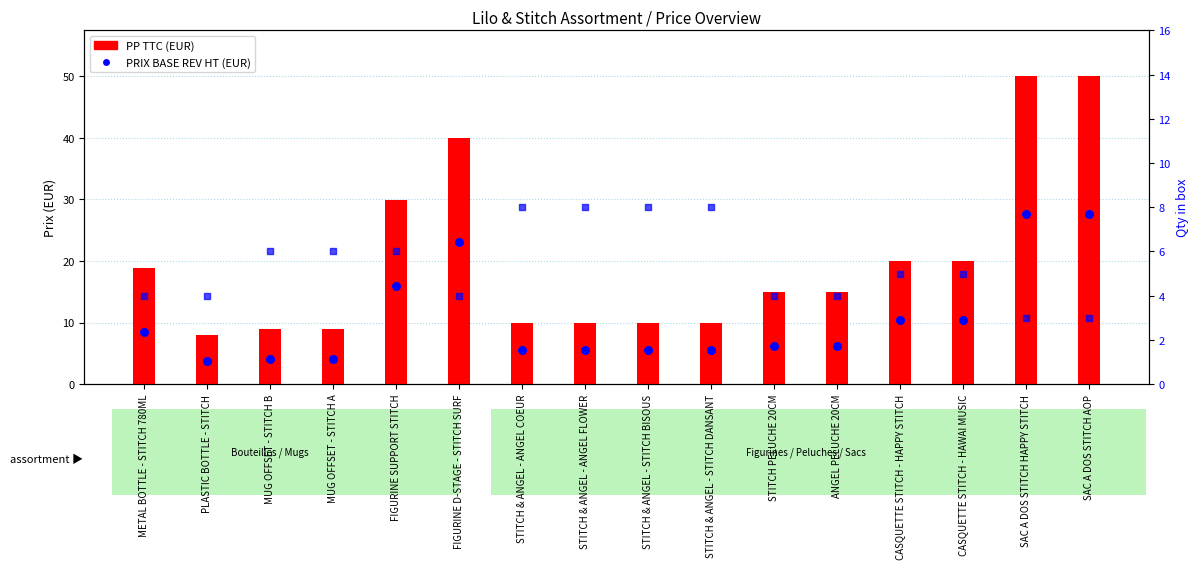

At which category is the sum across all series the highest?

SAC A DOS STITCH HAPPY STITCH